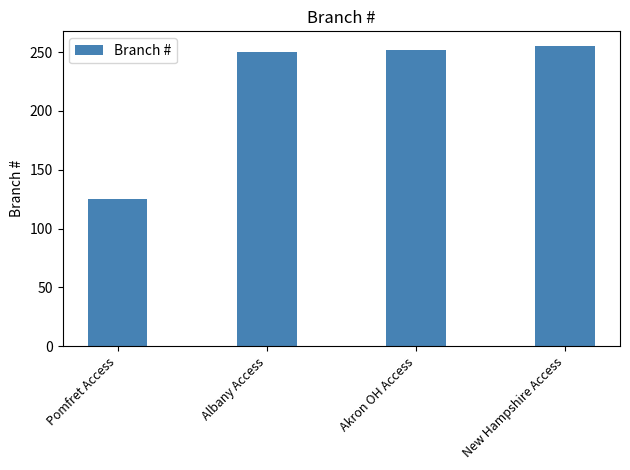

Reading right to left, transcribe all the data shown in this chart.

New Hampshire Access=255	Akron OH Access=252	Albany Access=250	Pomfret Access=125